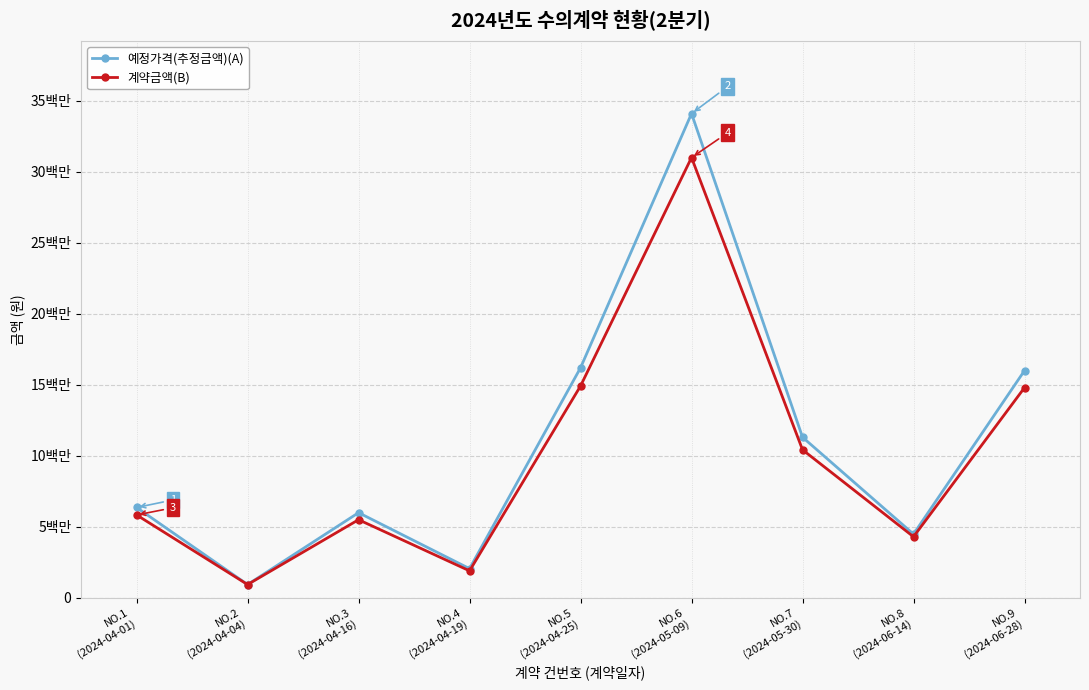

What is the minimum value shown in the chart?

935000